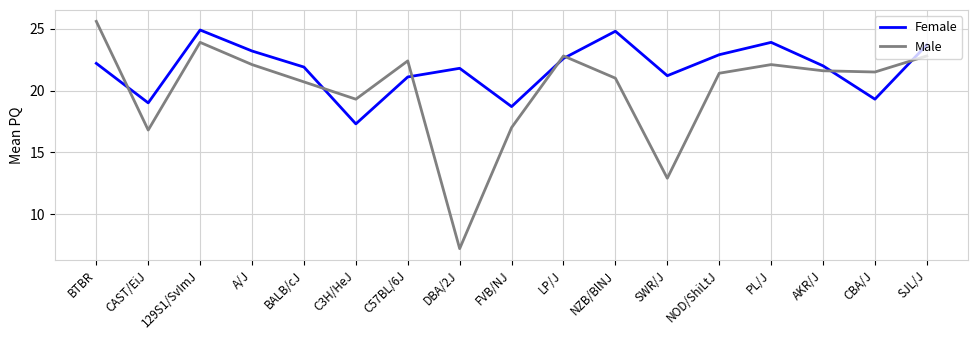

What is the difference between the second highest and minimum values in the Female series?

7.5